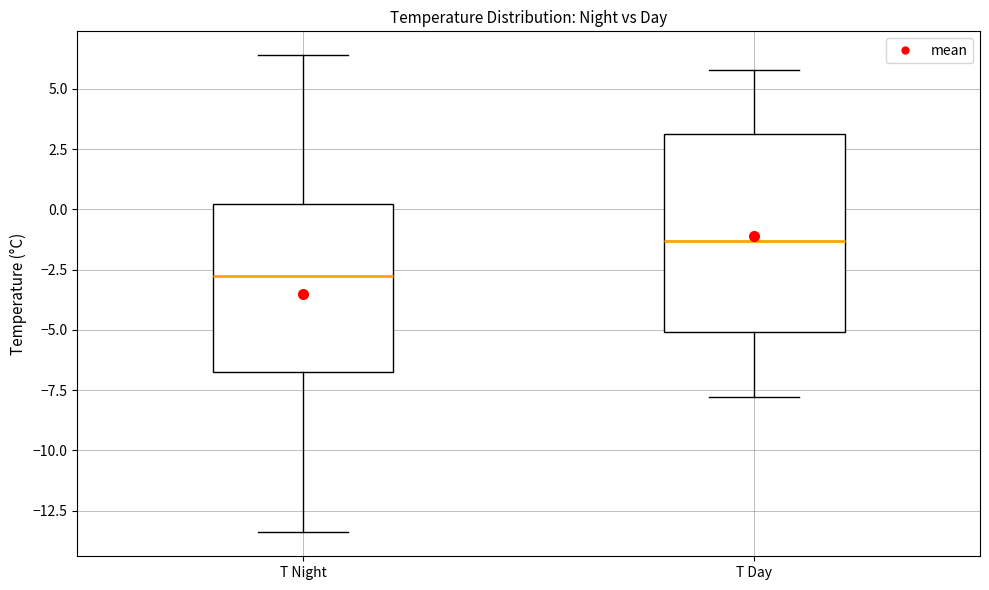

Which box's median line is the highest?

T Day